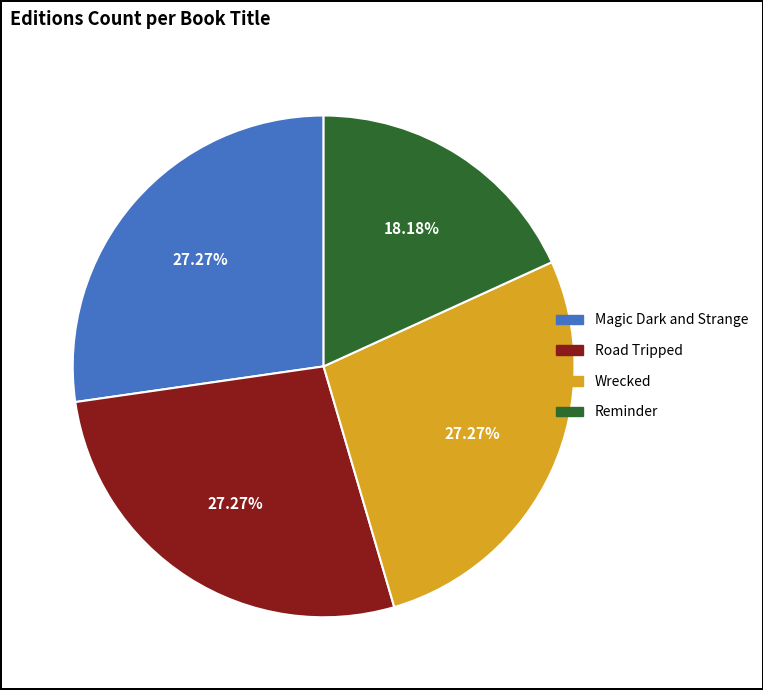

What percentage is the Road Tripped slice, to the nearest percent?

27%